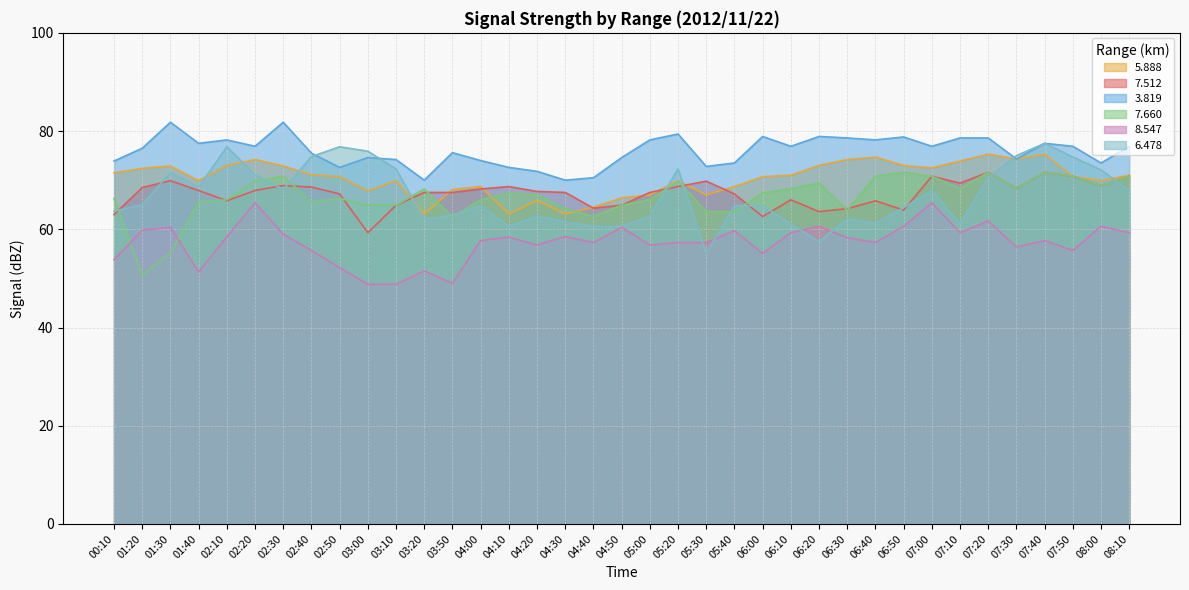

True or false:   5.888 has more than 1 points higher than both neighbors.

True